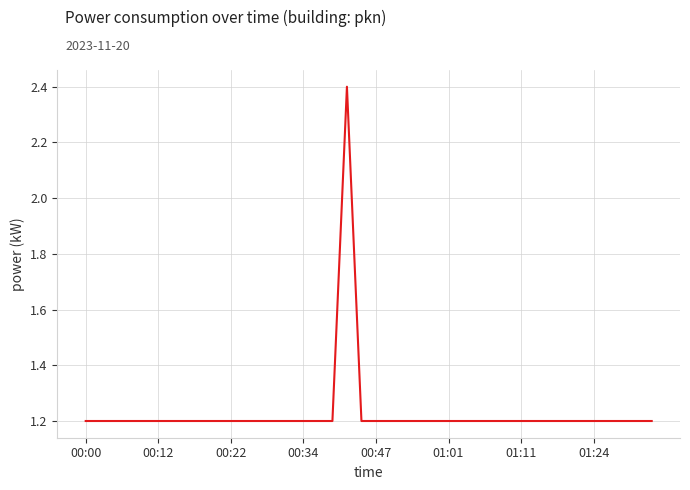

What is the maximum value shown in the chart?

2.4